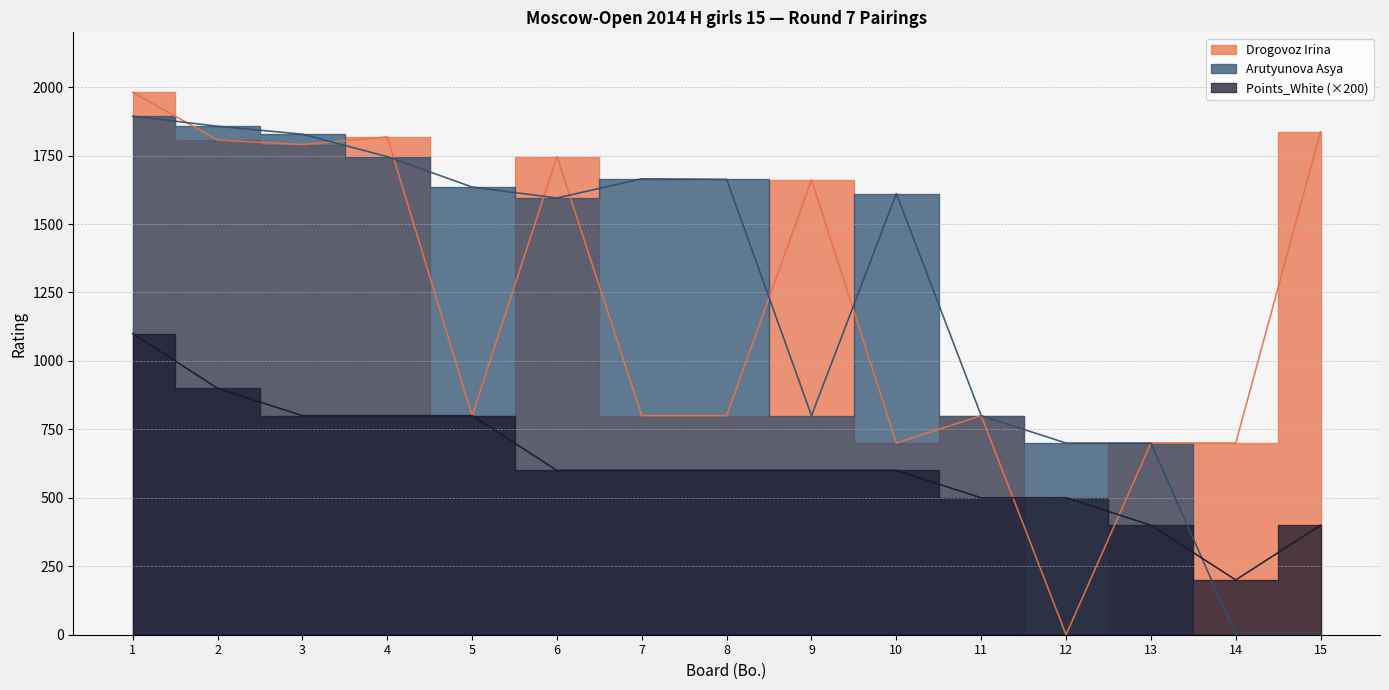

True or false: Arutyunova Asya has more than 1 points higher than both neighbors.

True